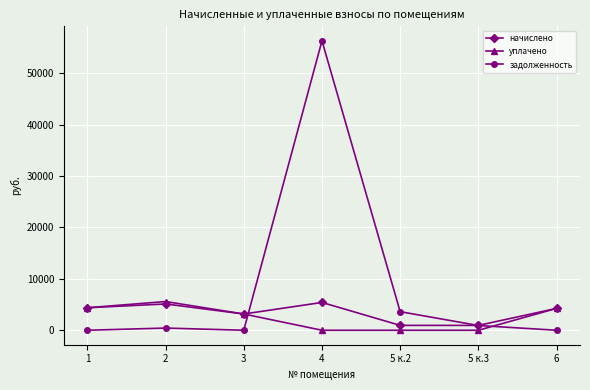

True or false: начислено has a value of 1540.7 at 6.

False